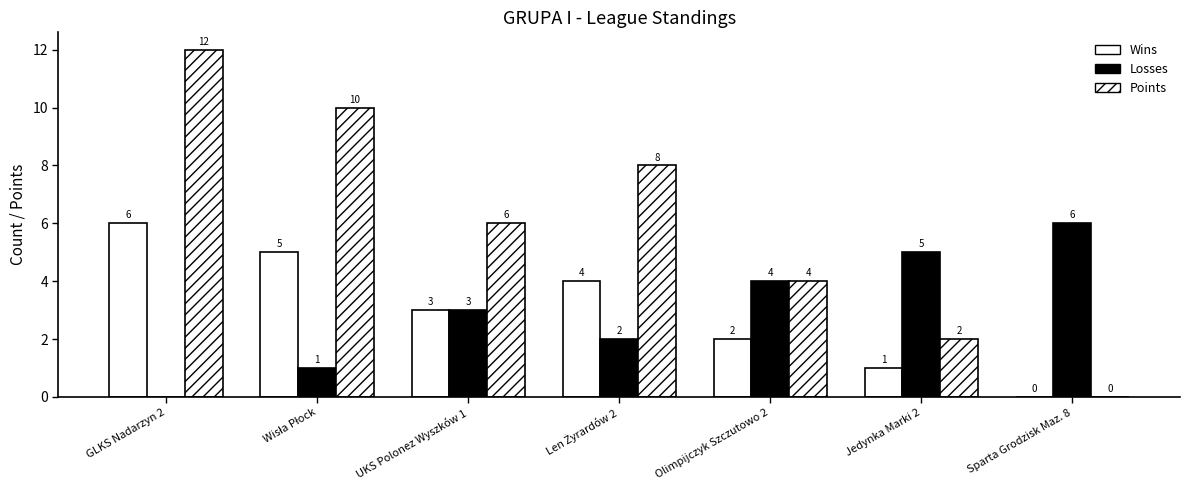

What is the sum of the Wins values at Sparta Grodzisk Maz. 8 and Olimpijczyk Szczutowo 2?

2